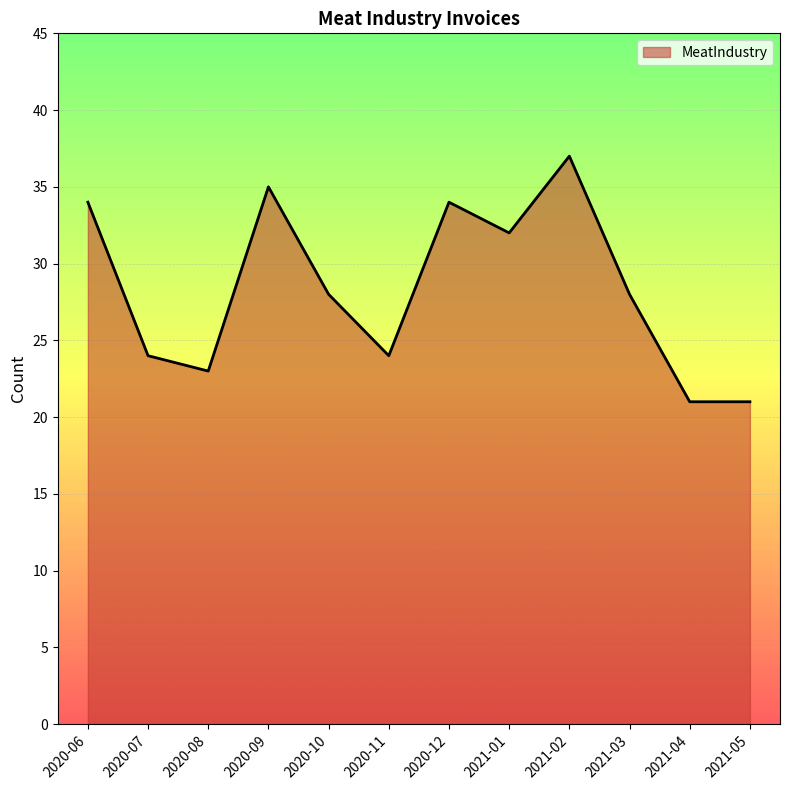

What value does the data have at 2020-09, to the nearest 5?

35